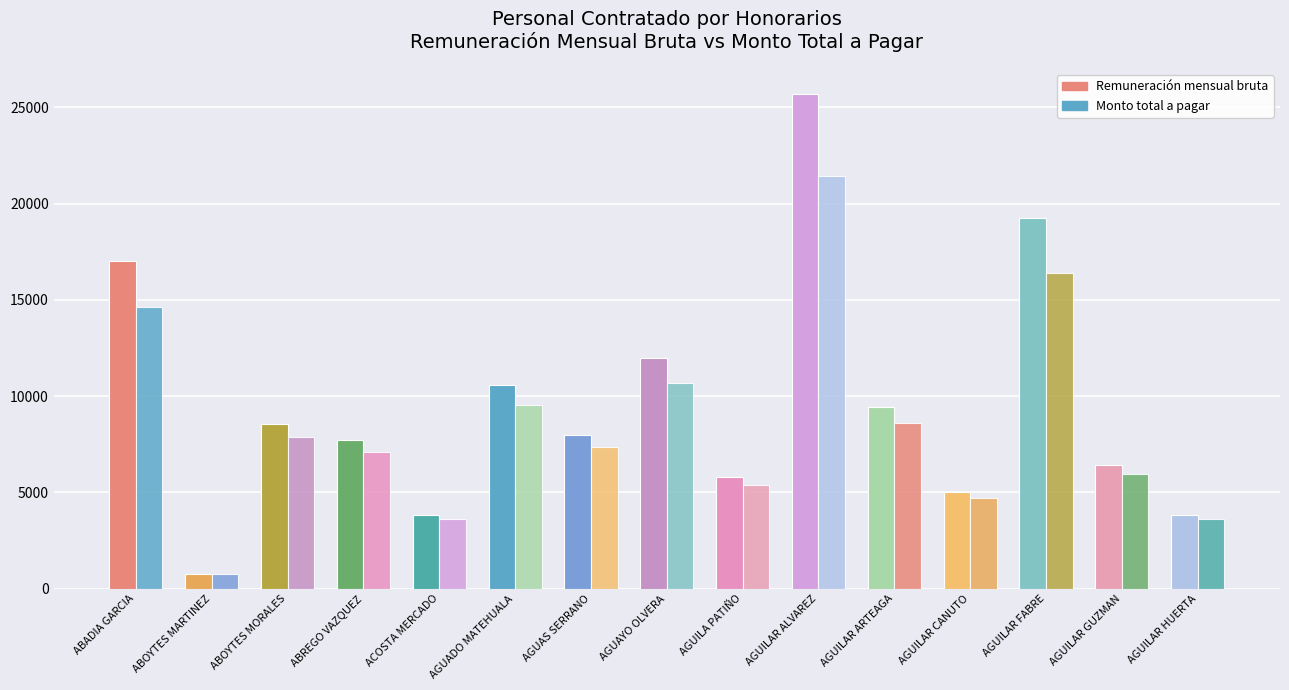

How many categories are shown in the chart?

15